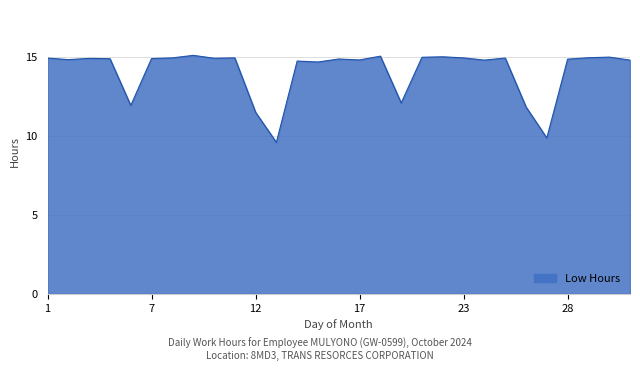

What is the maximum value shown in the chart?

15.1